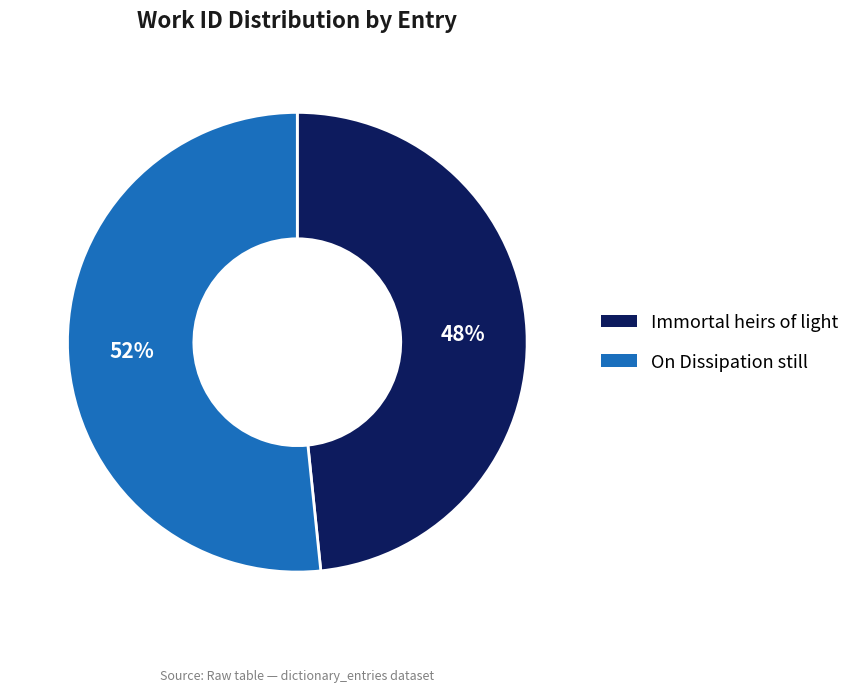

Combined, do On Dissipation still and Immortal heirs of light account for over 50%?

Yes